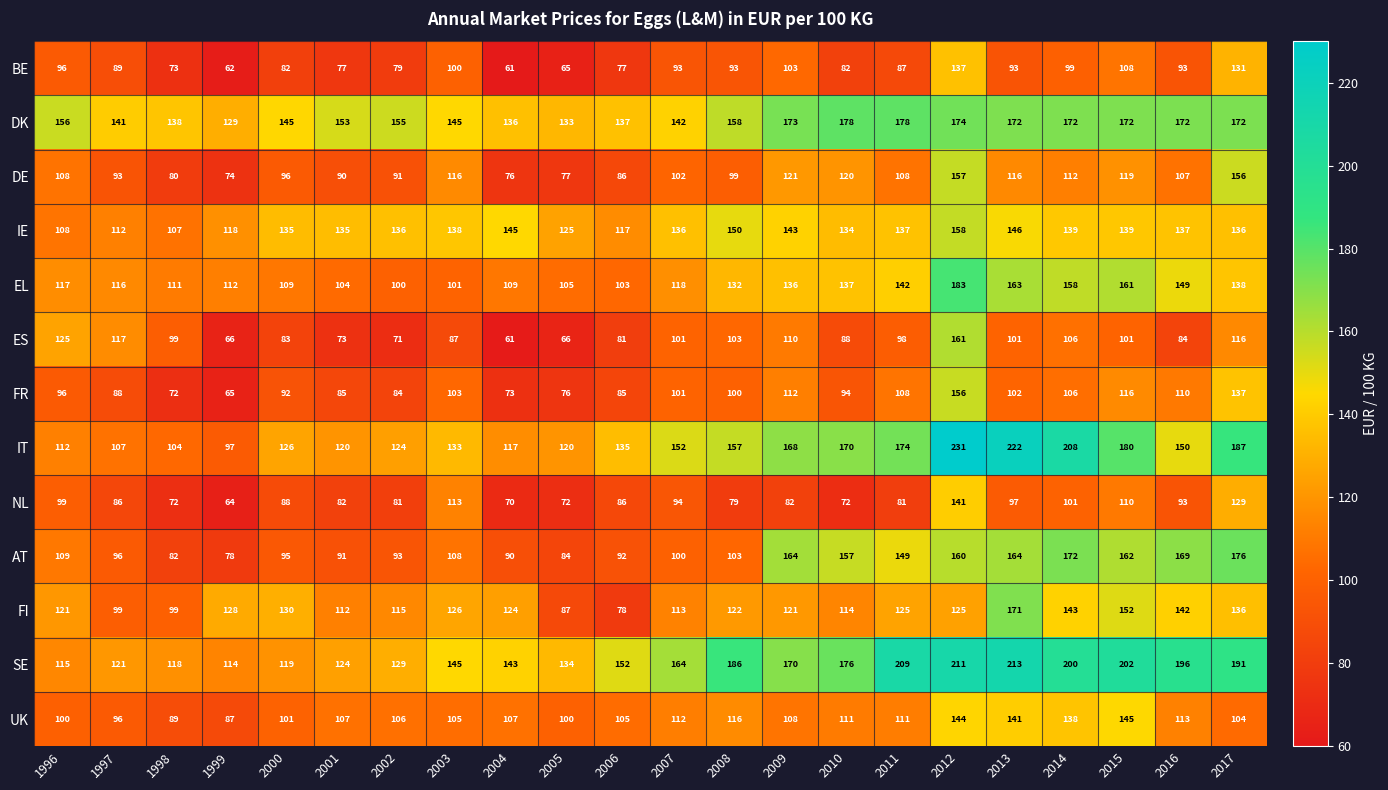

What is the difference between the second highest and second lowest values in the AT series?

90